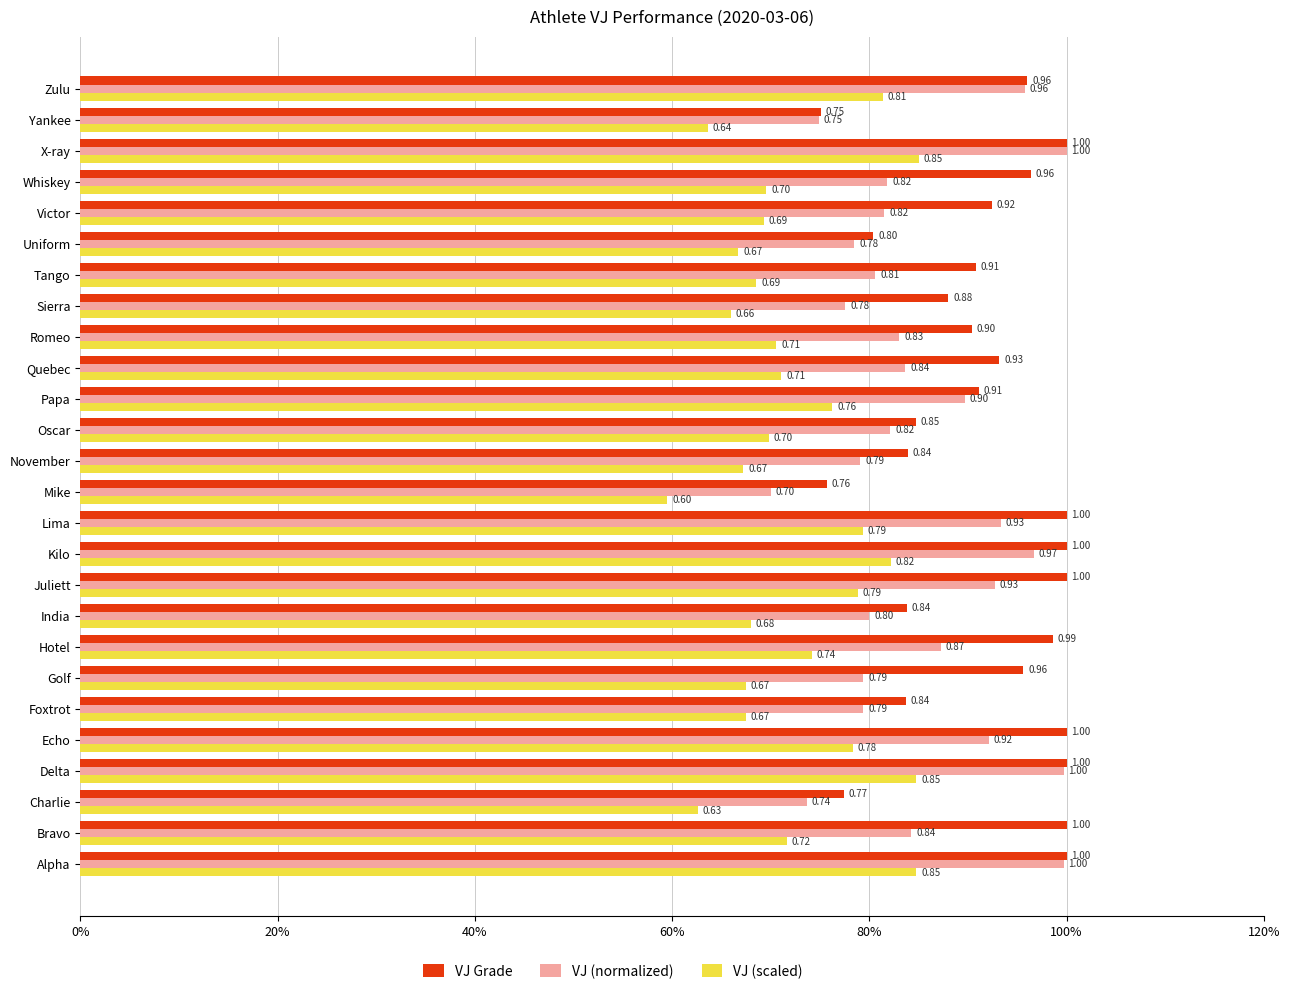

Reading left to right, what are all the values shown in this chart?

VJ Grade: 1.0	1.0	0.8	1.0	1.0	0.8	1.0	1.0	0.8	1.0	1.0	1.0	0.8	0.8	0.8	0.9	0.9	0.9	0.9	0.9	0.8	0.9	1.0	1.0	0.8	1.0
VJ (normalized): 1.0	0.8	0.7	1.0	0.9	0.8	0.8	0.9	0.8	0.9	1.0	0.9	0.7	0.8	0.8	0.9	0.8	0.8	0.8	0.8	0.8	0.8	0.8	1.0	0.7	1.0
VJ (scaled): 0.8	0.7	0.6	0.8	0.8	0.7	0.7	0.7	0.7	0.8	0.8	0.8	0.6	0.7	0.7	0.8	0.7	0.7	0.7	0.7	0.7	0.7	0.7	0.8	0.6	0.8